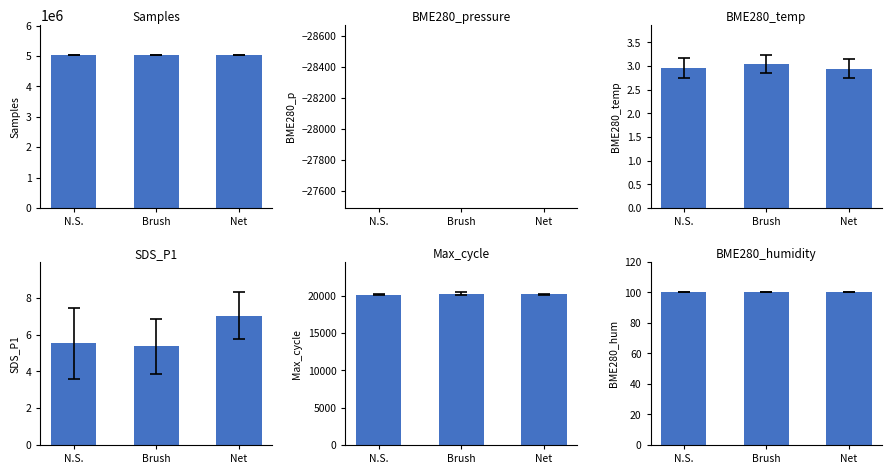

How many data points in Max_cycle are less than 20202?

1